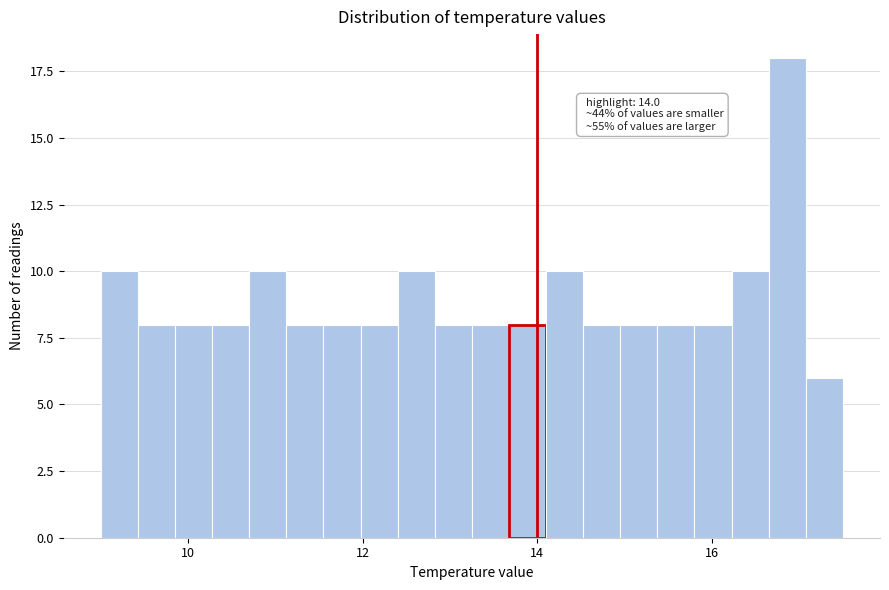

Around what value on the x-axis is the tallest bar? Give the approximate position of its centre, as read against the axis.

16.8